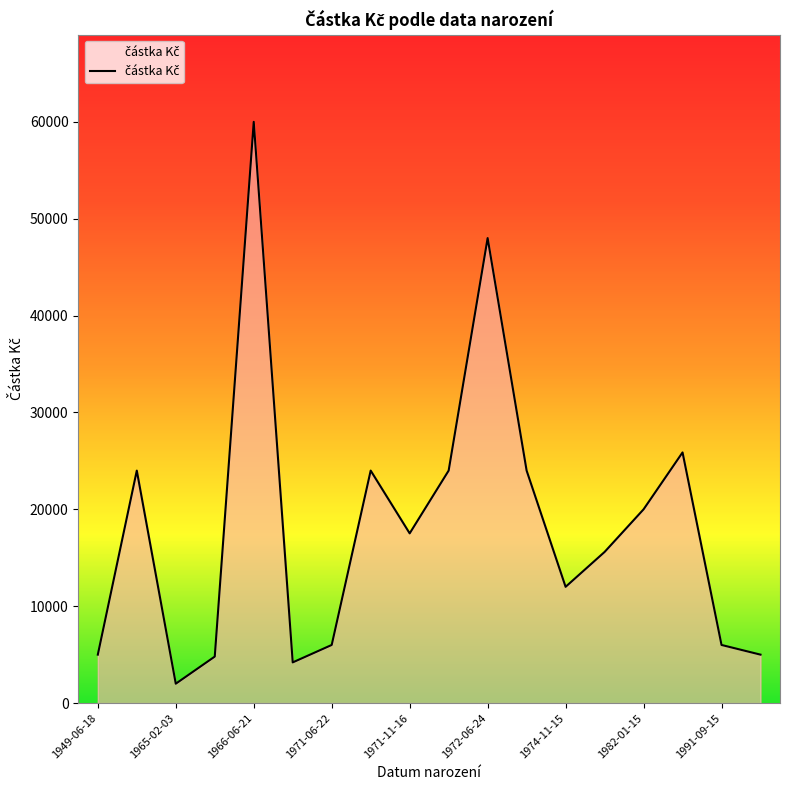

What is the difference between the maximum and minimum values?

58000